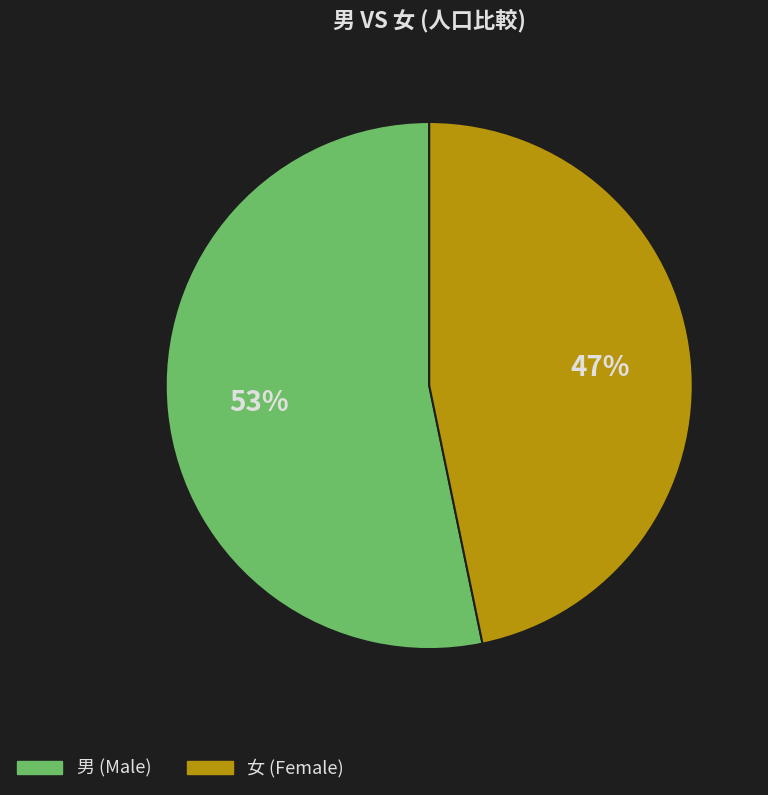

Count the number of slices in the pie.

2